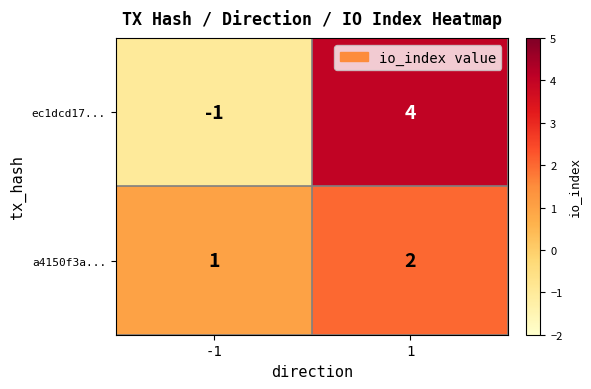

What is the total value across all series at 1?

6